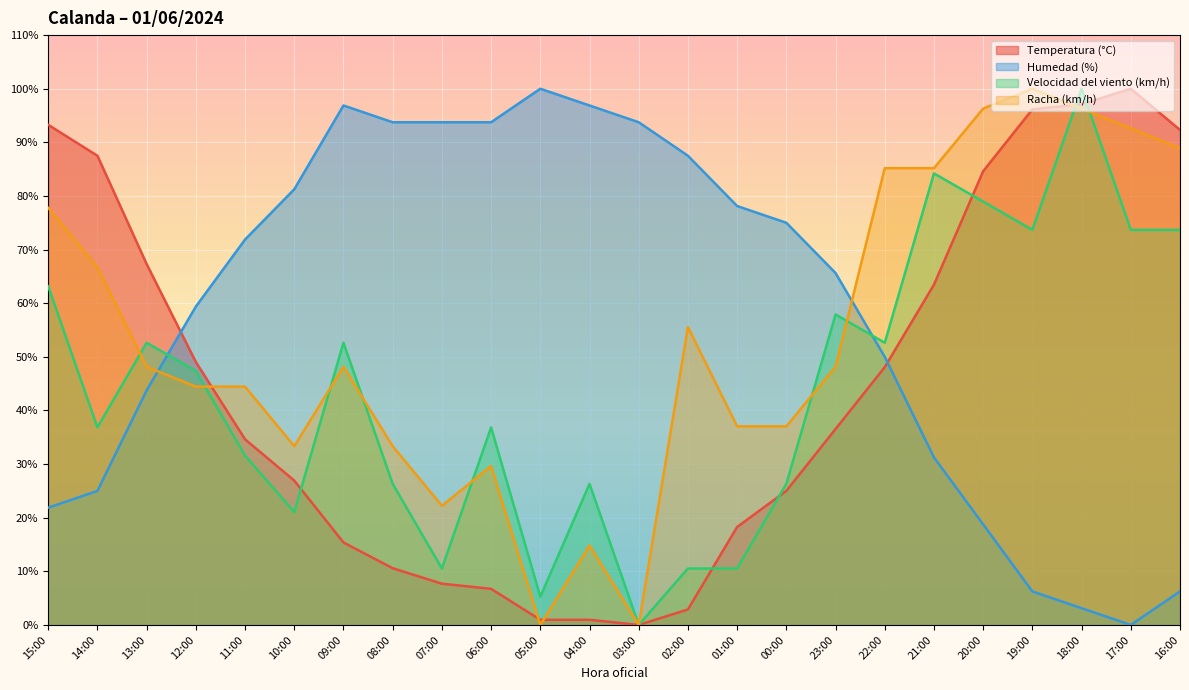

Is it true that Racha (km/h) equals 48.1 at 13:00?

True